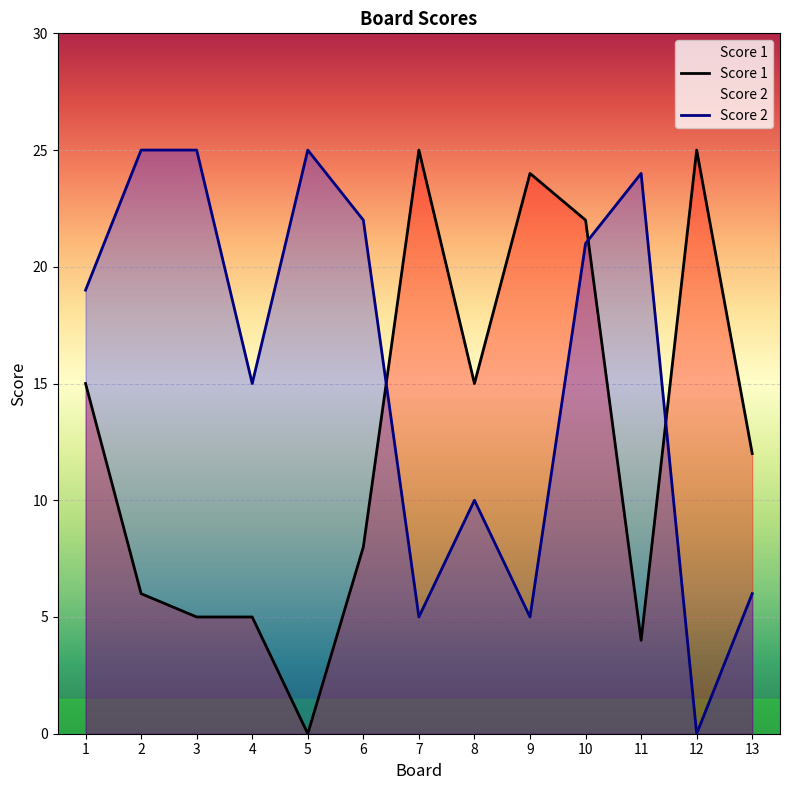

What is the total value across all series at 12?

25